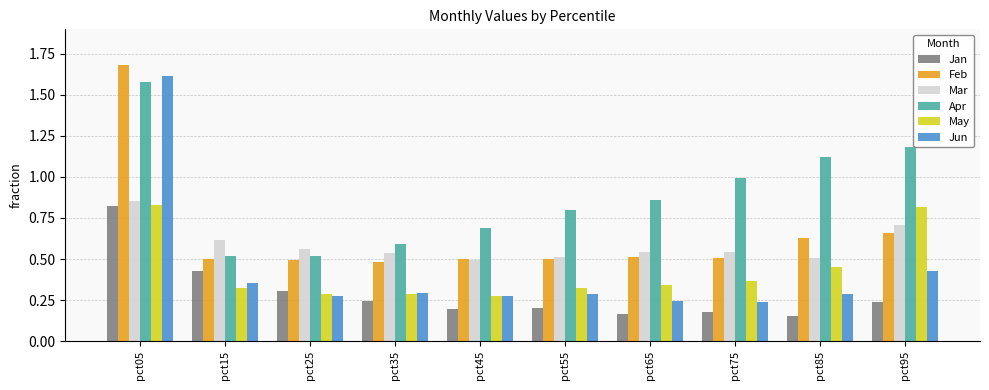

Count the number of categories in the chart.

10